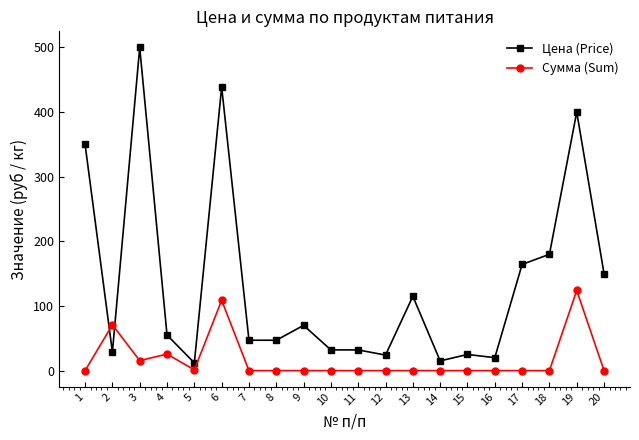

True or false: Цена (Price) has a value of 547.1 at 19.

False